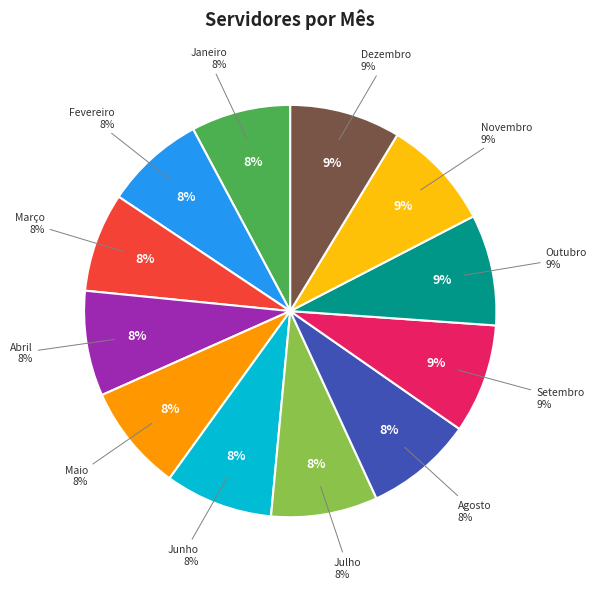

Is there any slice that represents more than half of the pie?

No